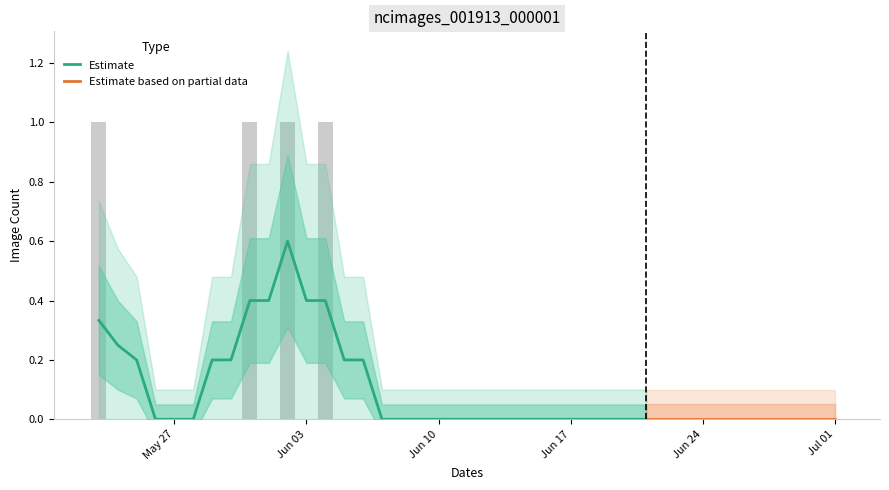

Reading left to right, extract all data points from this chart.

1	0	0	0	0	0	0	0	1	0	1	0	1	0	0	0	0	0	0	0	0	0	0	0	0	0	0	0	0	0	0	0	0	0	0	0	0	0	0	0